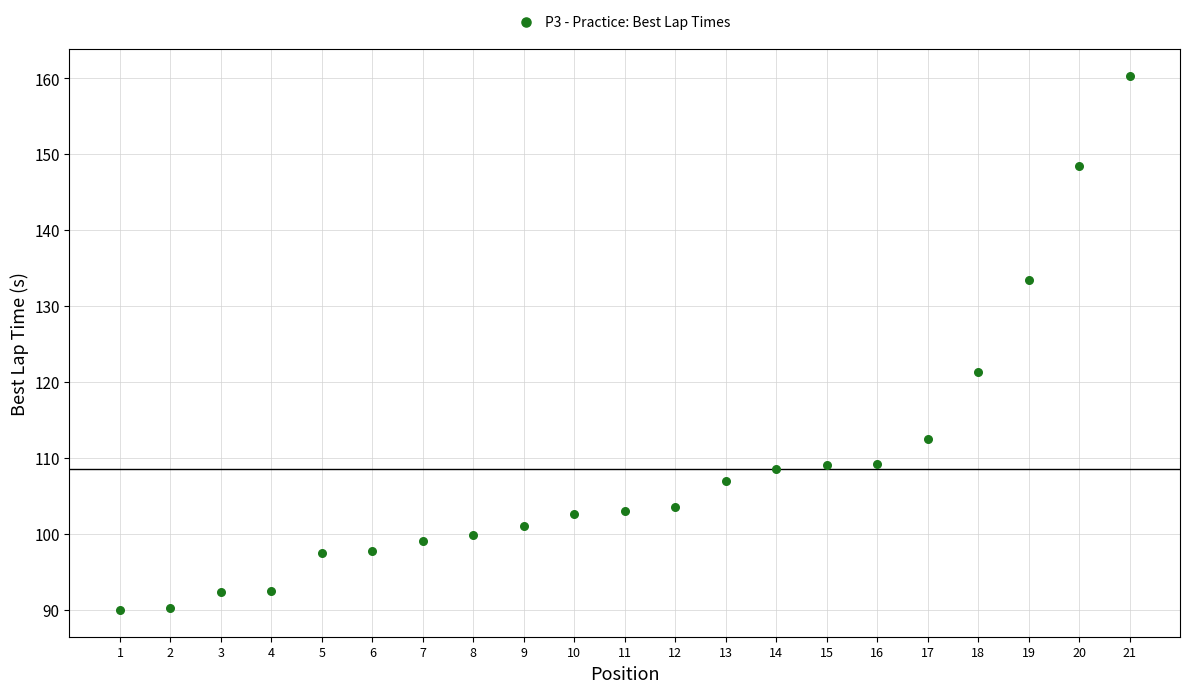

What Y value in the scatter plot is closest to 125?

121.4